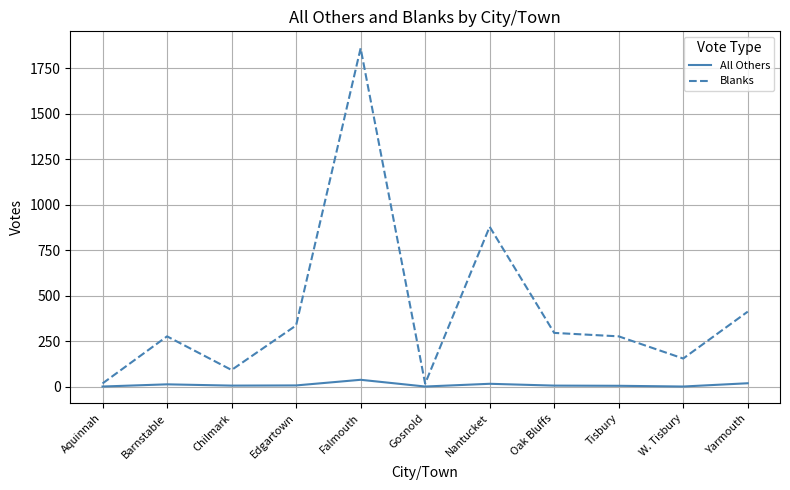

Which series has the largest range (max minus min)?

Blanks